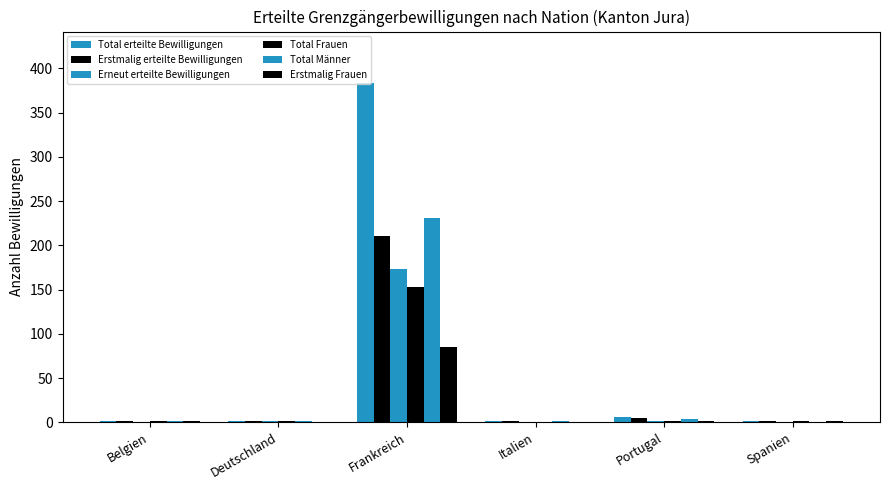

Are the bars horizontal?

No